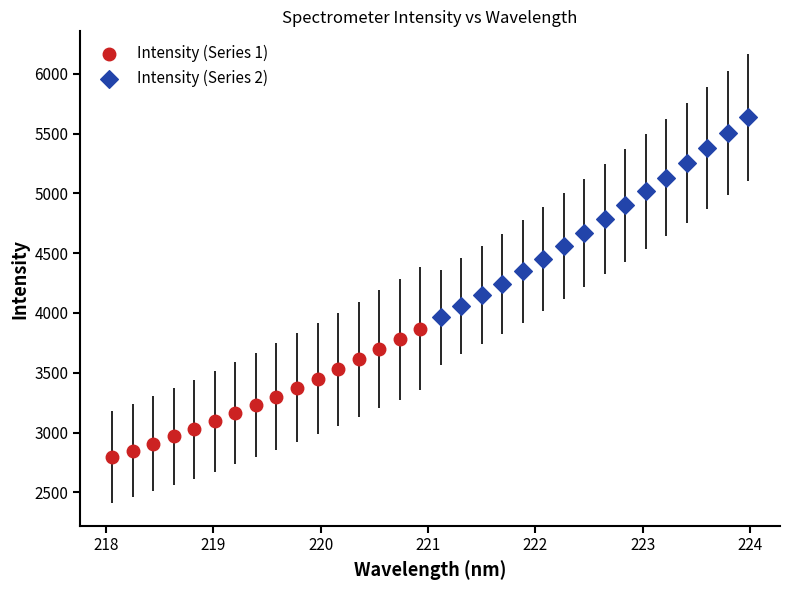

Which series contains the lowest Y value?

Intensity (Series 1)